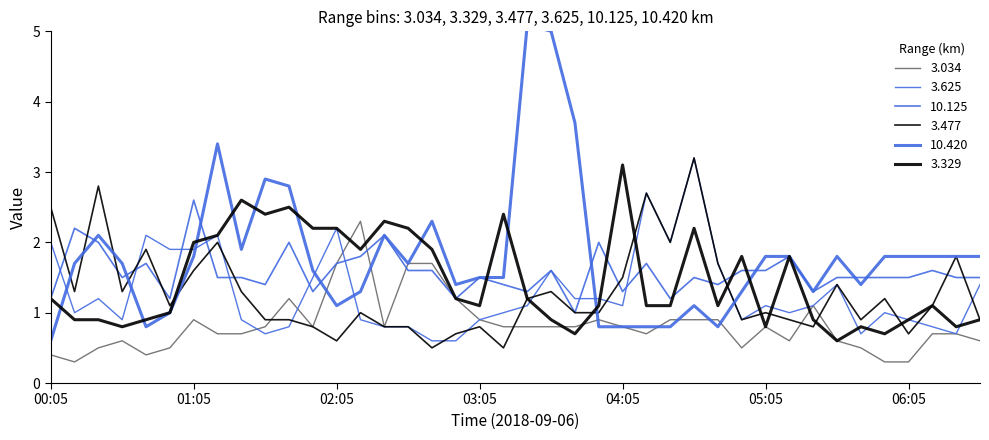

Which series has the largest total across all categories?

10.420